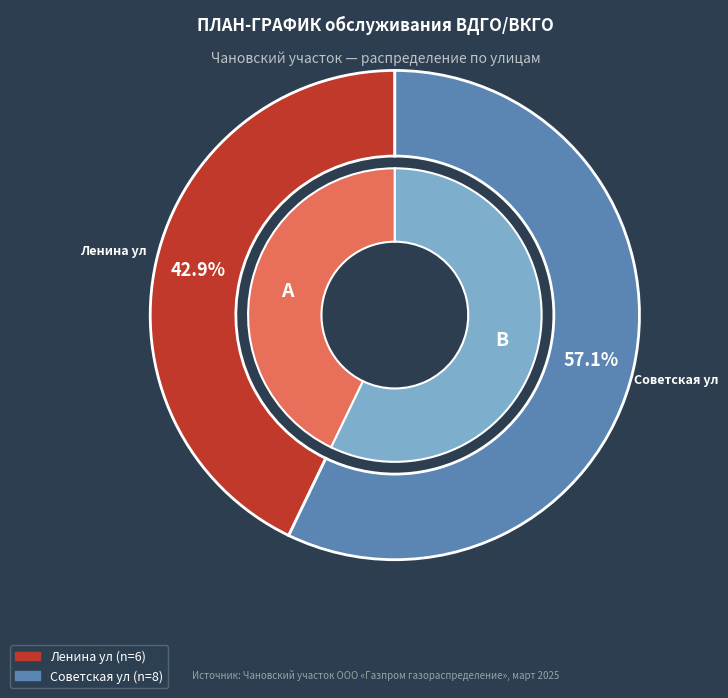

To the nearest percent, what portion does Советская ул represent?

57%